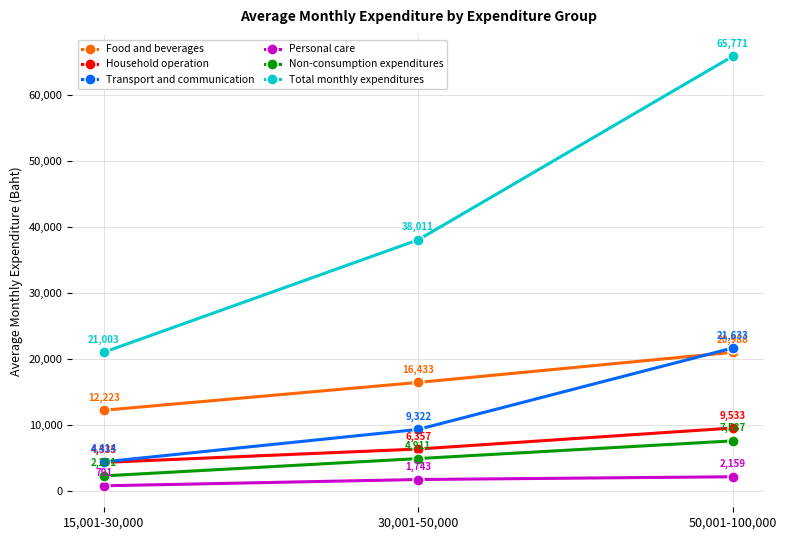

Which category has the highest value across all series?

50,001-100,000